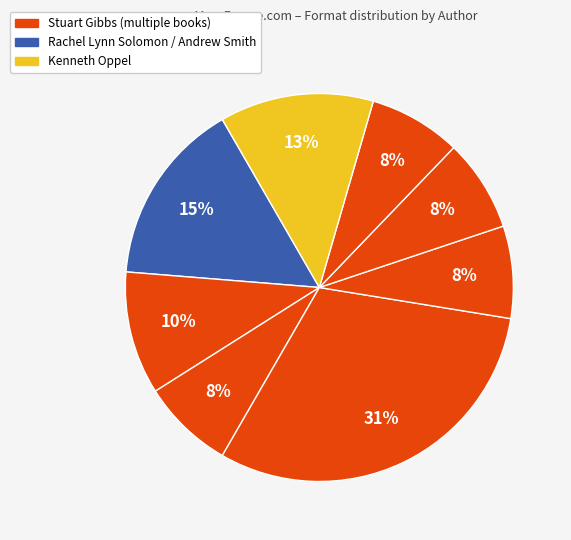

How many slices are in this pie chart?

8